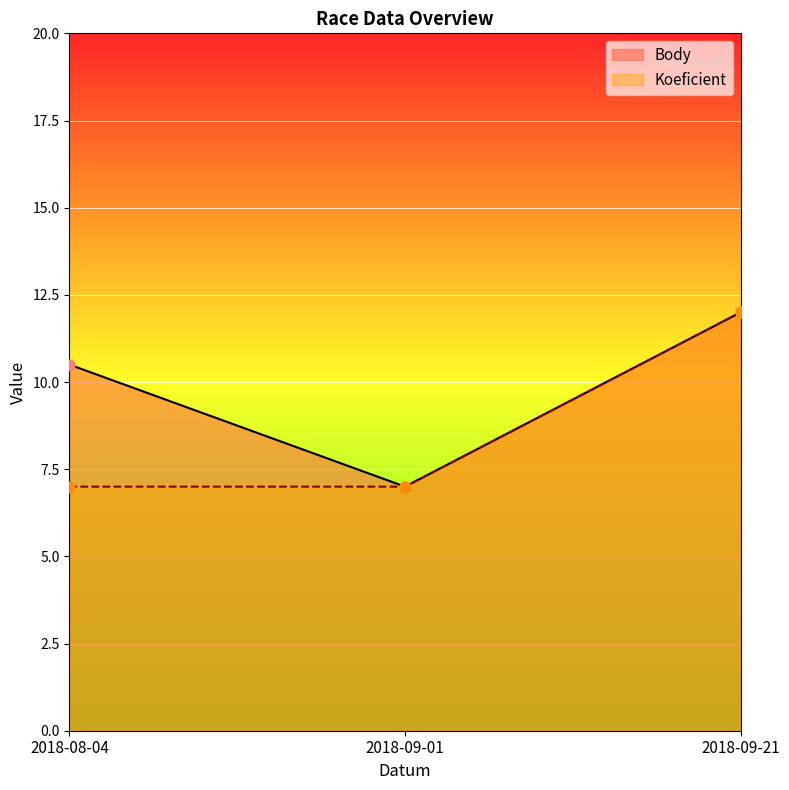

Which series contains the lowest Y value?

Body